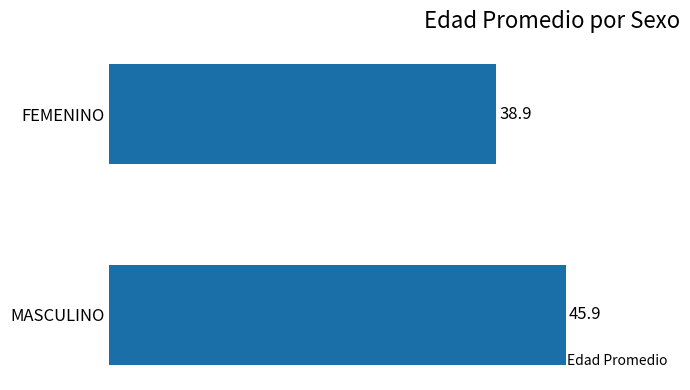

How many values are between 38 and 45?

1